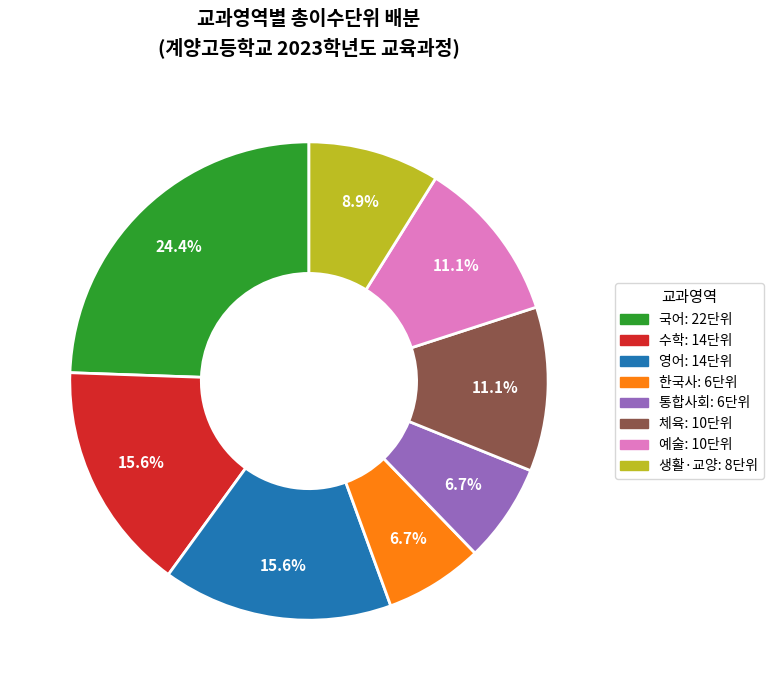

Which category has the biggest portion of the pie?

국어